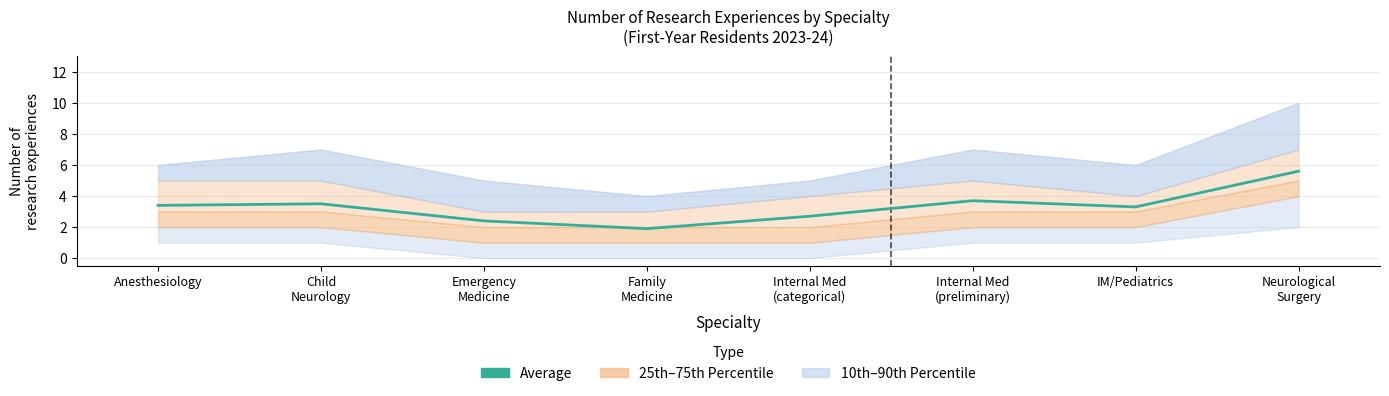

Rank the categories by value from highest to lowest.

Neurological
Surgery, Internal Med
(preliminary), Child
Neurology, Anesthesiology, IM/Pediatrics, Internal Med
(categorical), Emergency
Medicine, Family
Medicine